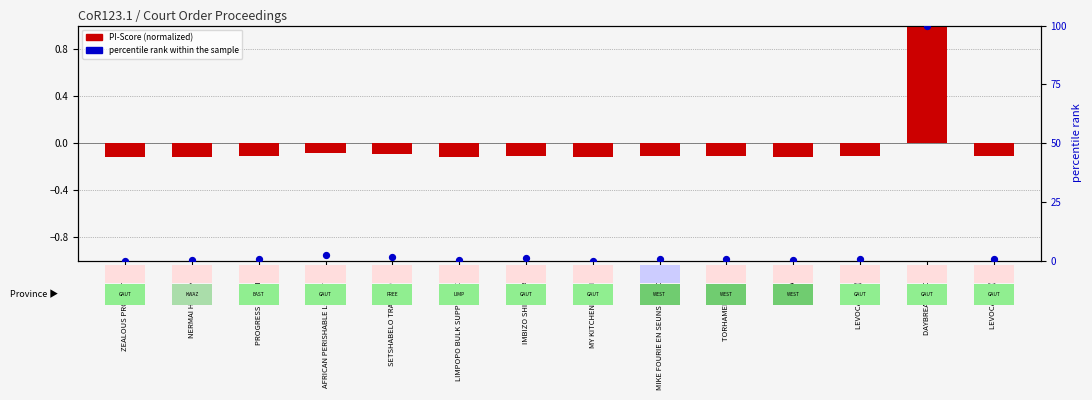

What is the total value across all series at SETSHABELO TRADING 647?

1.5